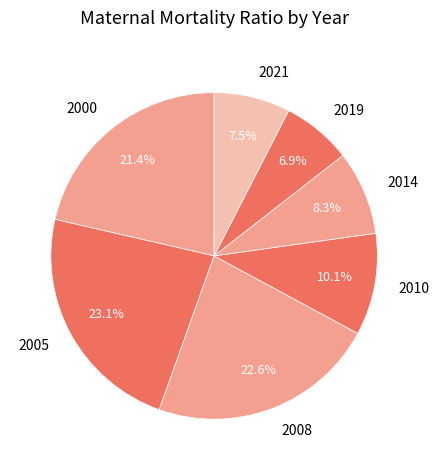

Does any single category account for the majority?

No